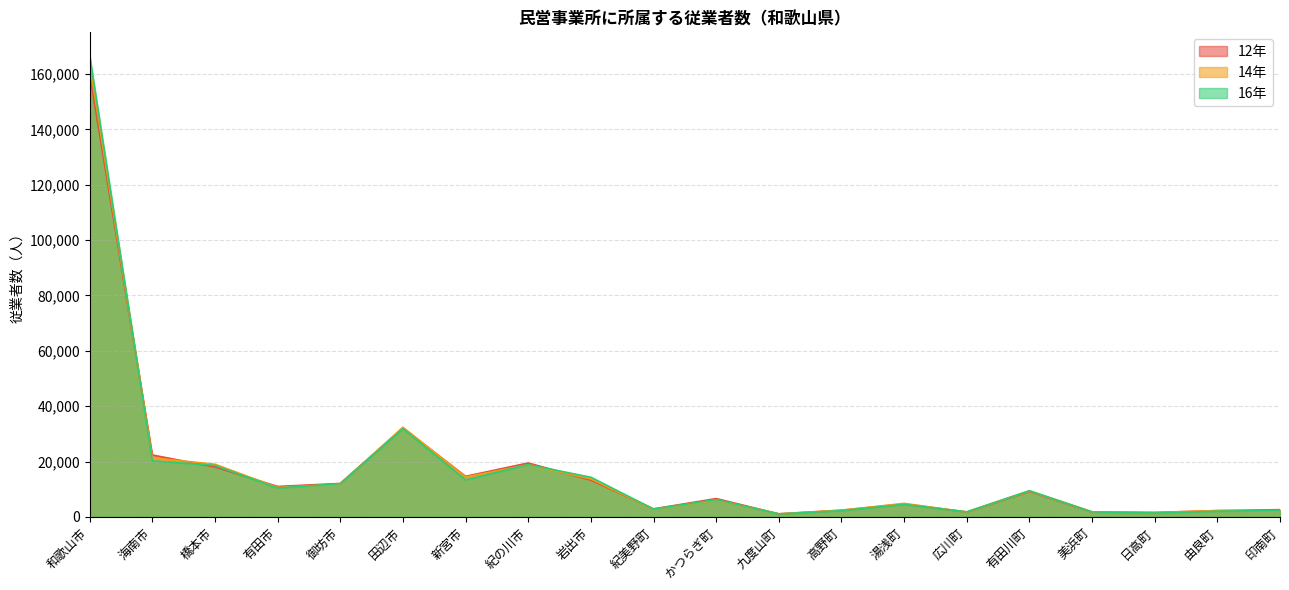

What is the difference between the maximum and second lowest values in the 14年 series?

162227